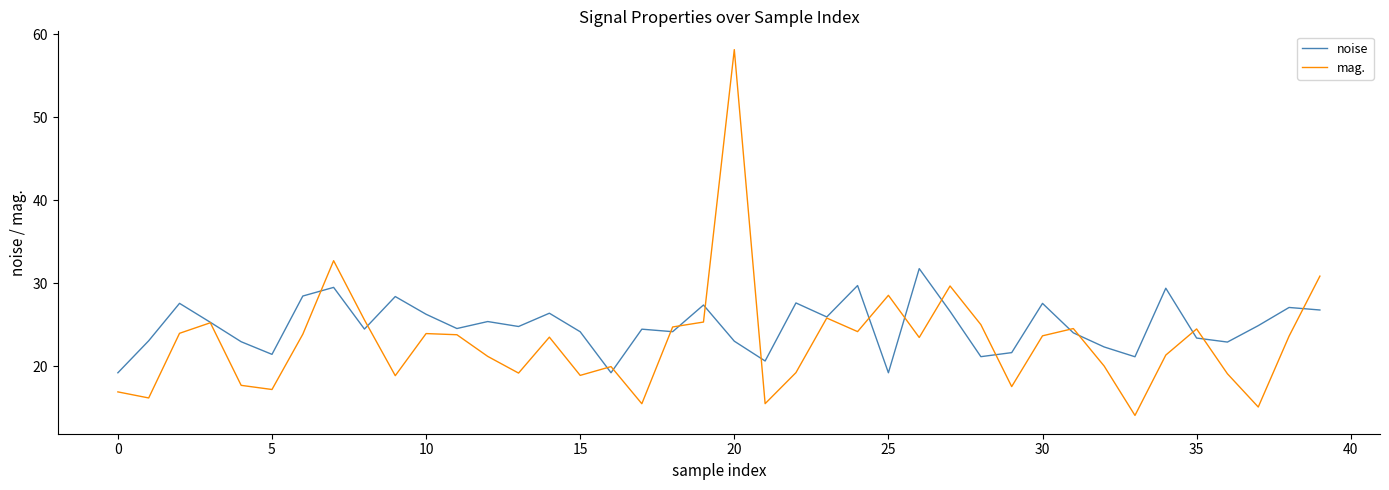

What is the greatest value displayed?

58.1